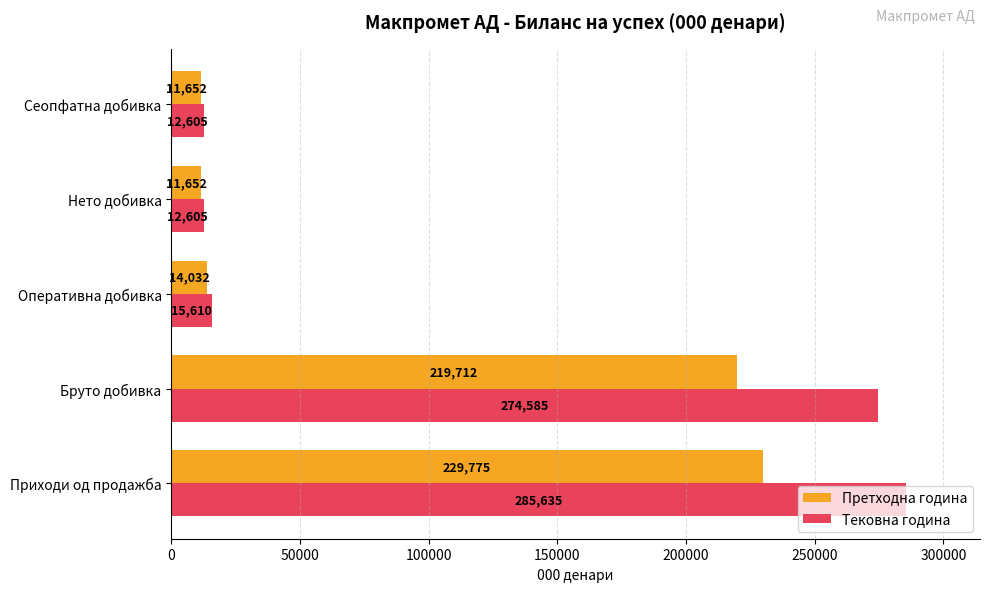

List the series in order of their overall mean, lowest first.

Претходна година, Тековна година